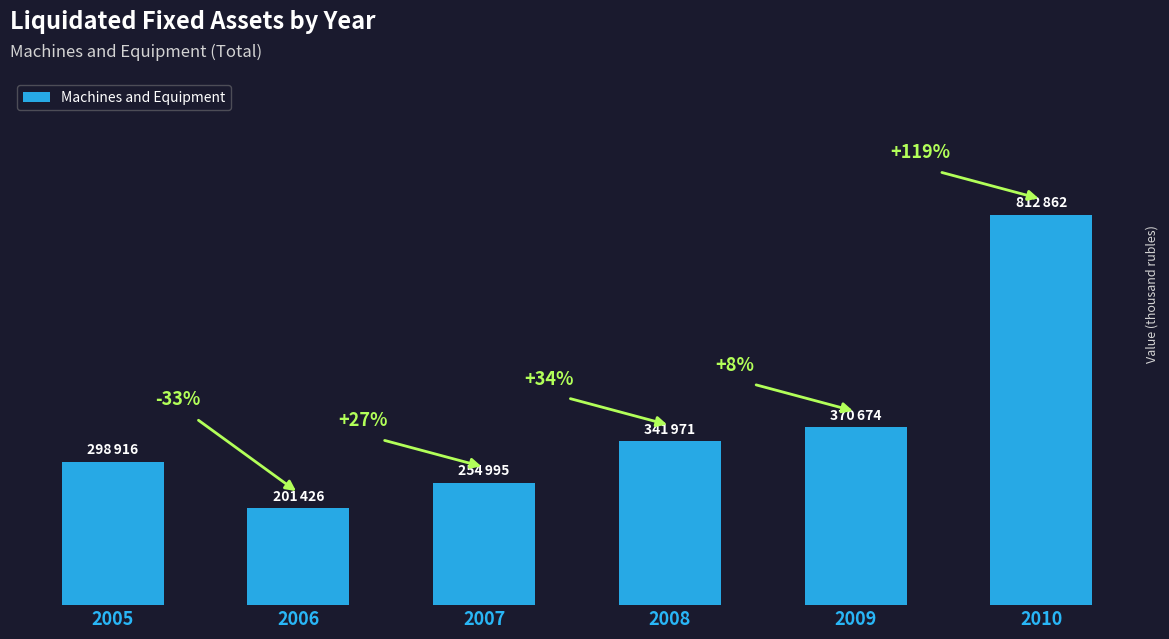

What is the value of the 5th bar from the left?

370674